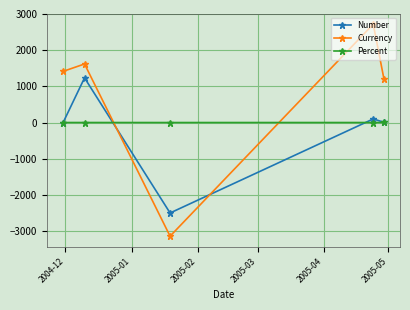

Which series has the largest total across all categories?

Currency